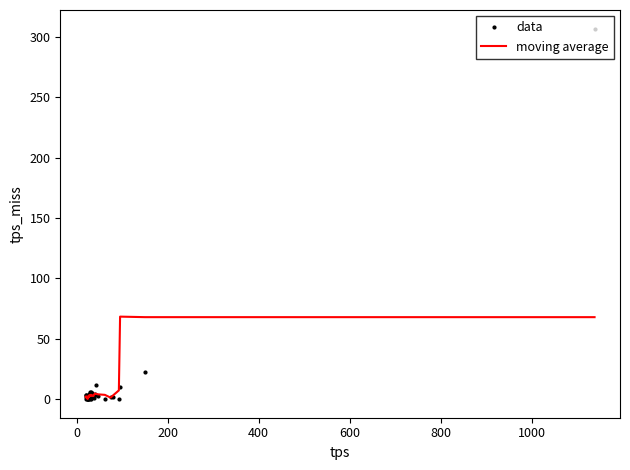

Which series has the widest spread of values?

data